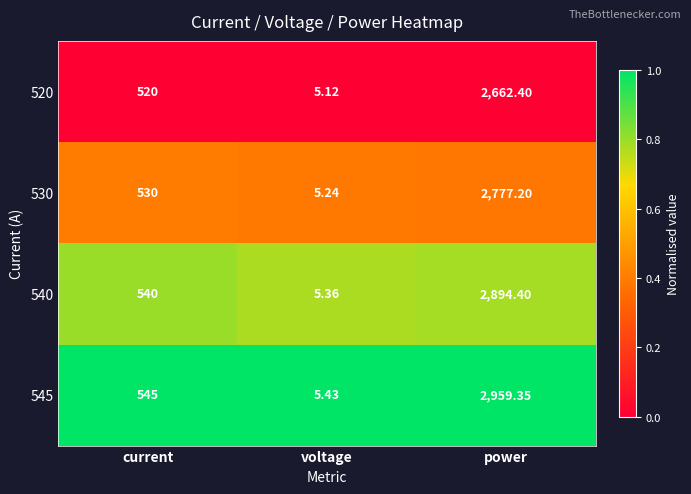

Rank the categories by 520 value from highest to lowest.

power, current, voltage